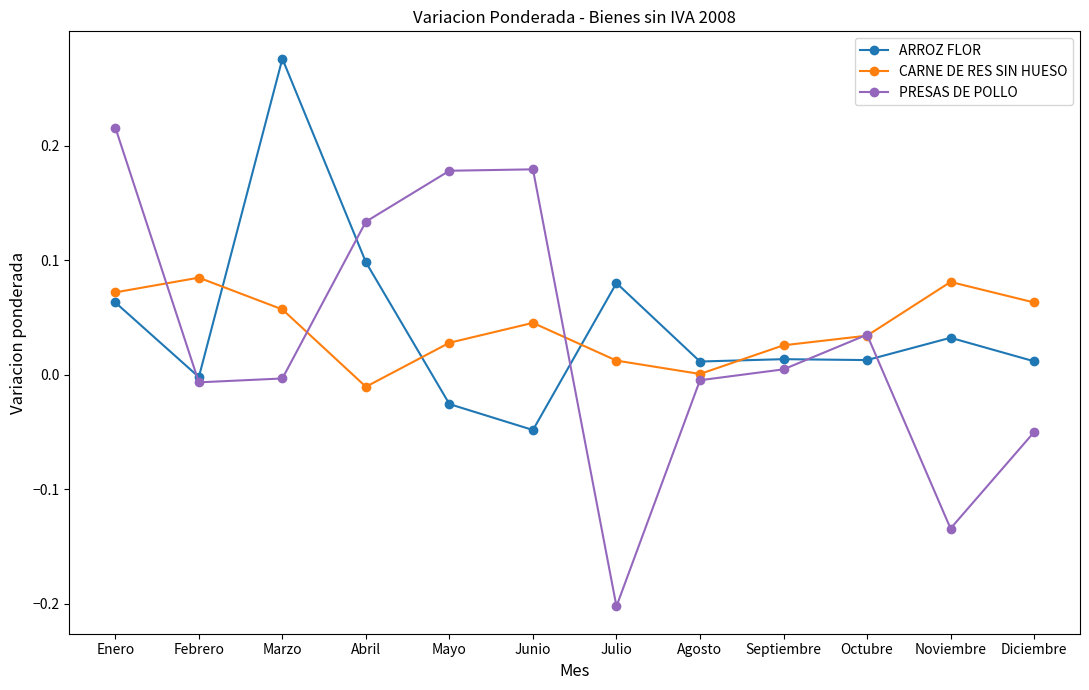

True or false: CARNE DE RES SIN HUESO has more than 1 interior local peaks.

True